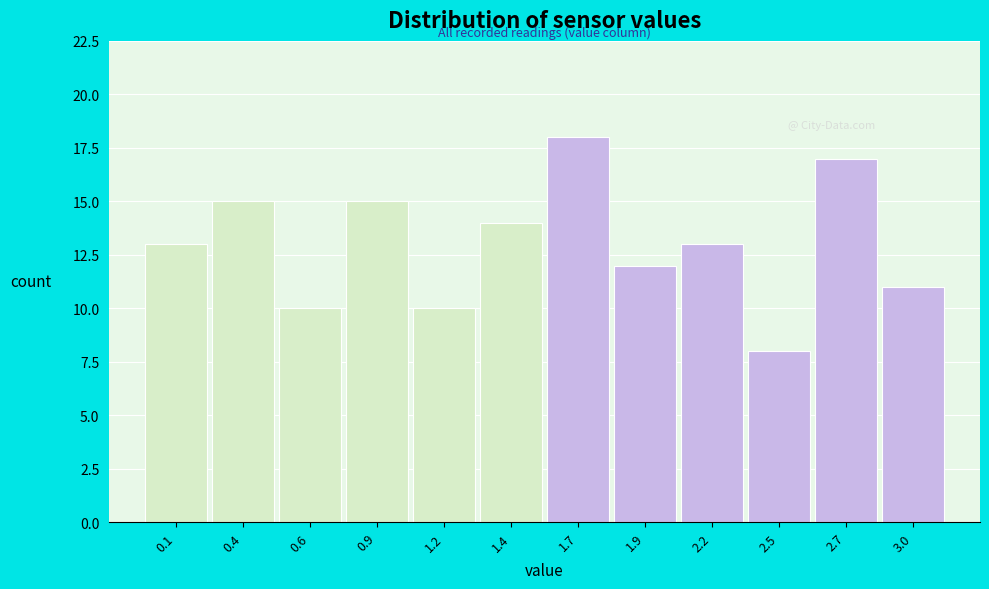

Reading right to left, transcribe all the data shown in this chart.

11	17	8	13	12	18	14	10	15	10	15	13